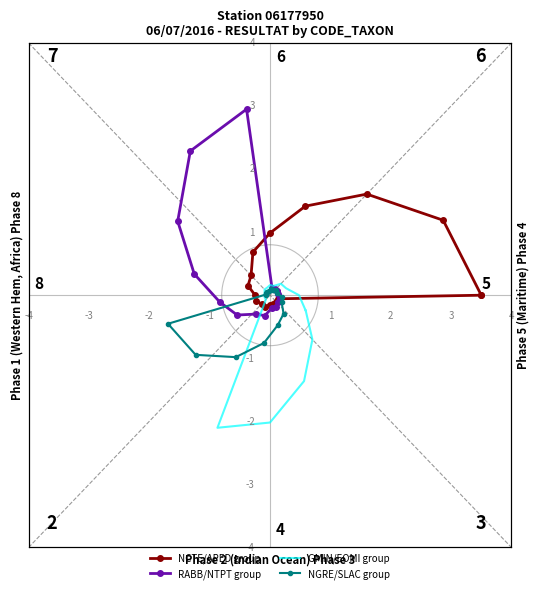

How many values in the NGRE/SLAC group series exceed 0?

9